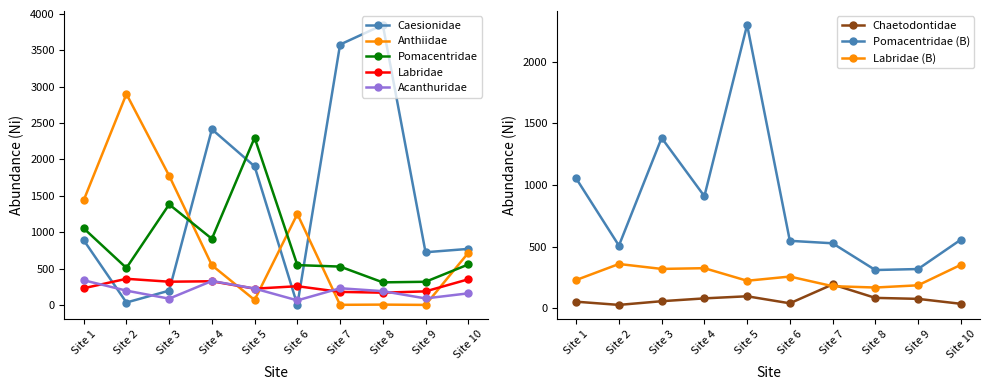

How many data points in Anthiidae are less than 716?

5